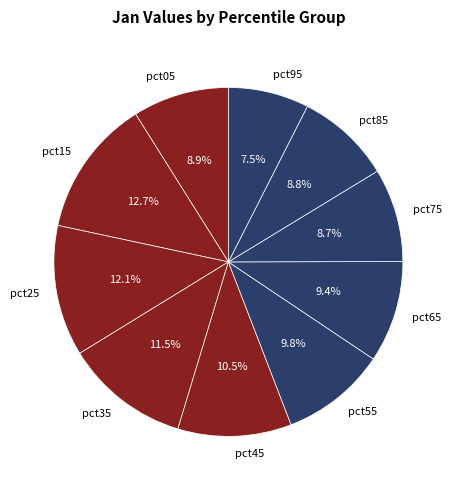

How much of the chart is everything except pct25?

87.9%